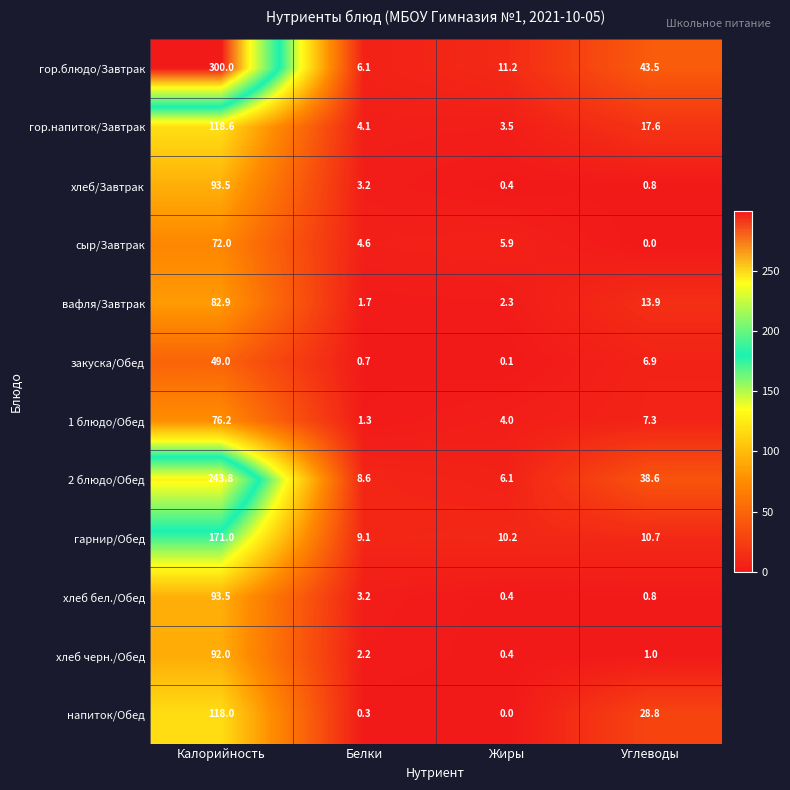

What is the sum of all гор.блюдо/Завтрак values?

360.8